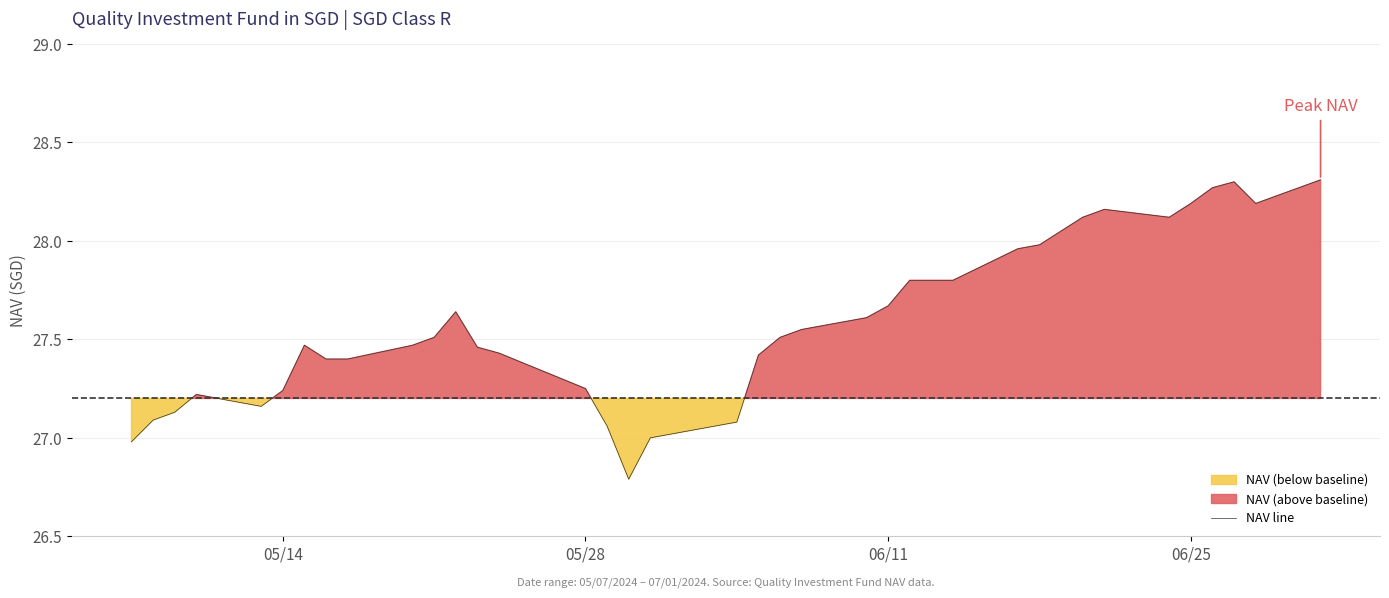

Is it true that NAV line equals 16.4 at 05/14?

False